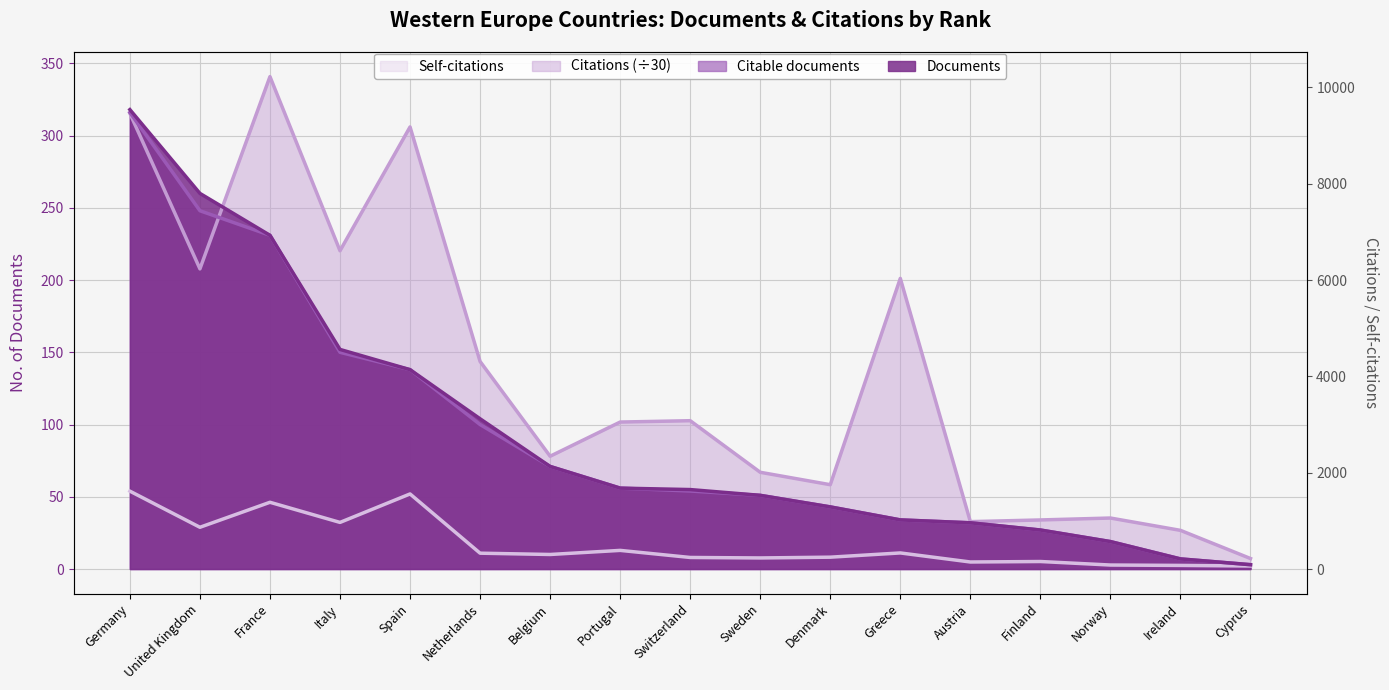

What is the highest value of the Self-citations series?

53.9